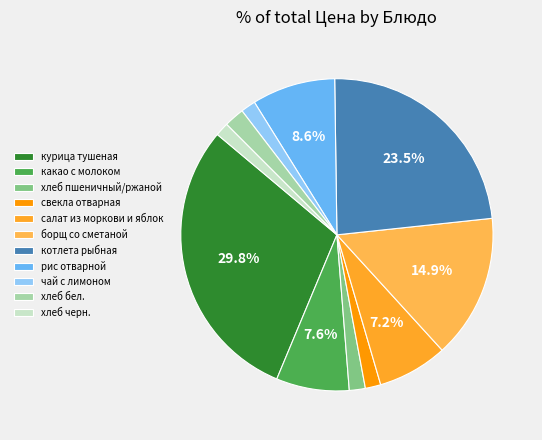

How many slices are in this pie chart?

11